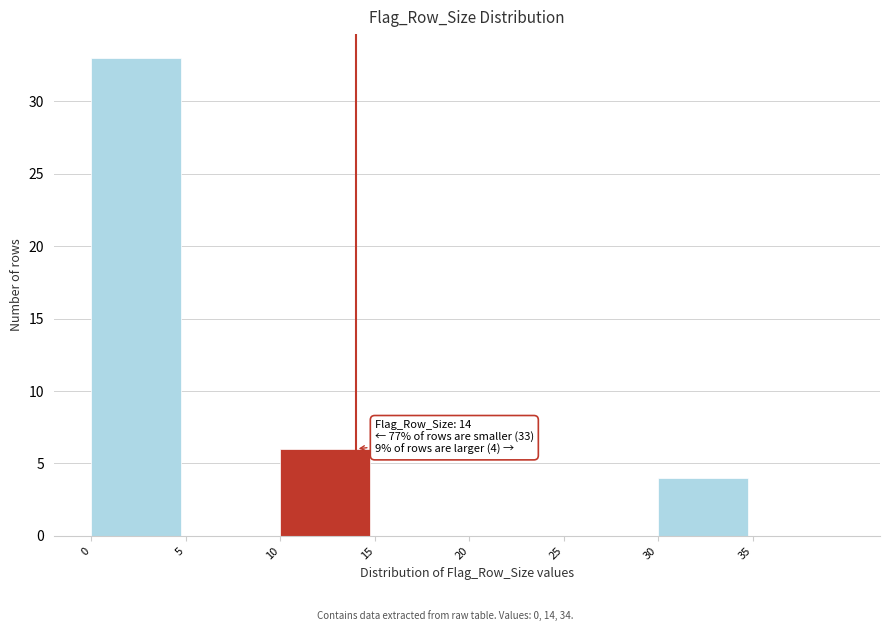

Which range on the x-axis has the tallest bar?

0 to 5